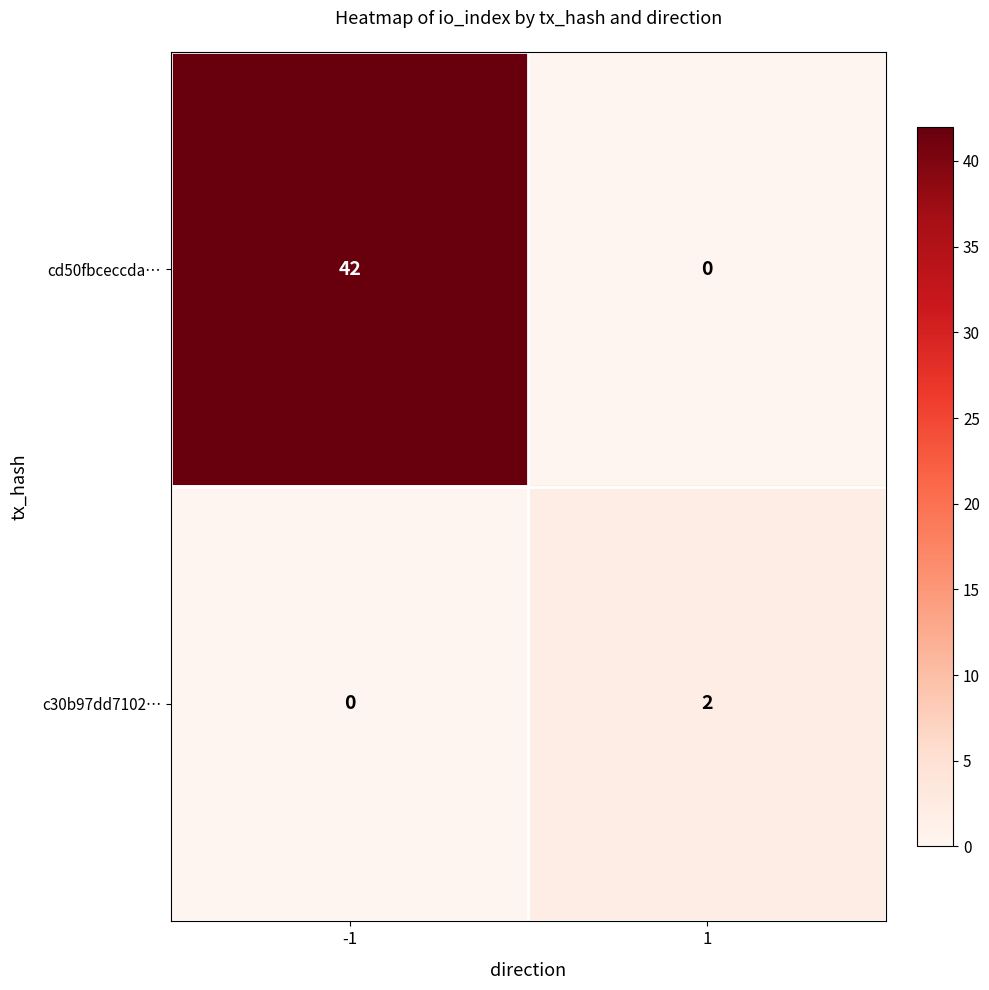

Is it true that c30b97dd7102… equals 2 at 1?

True